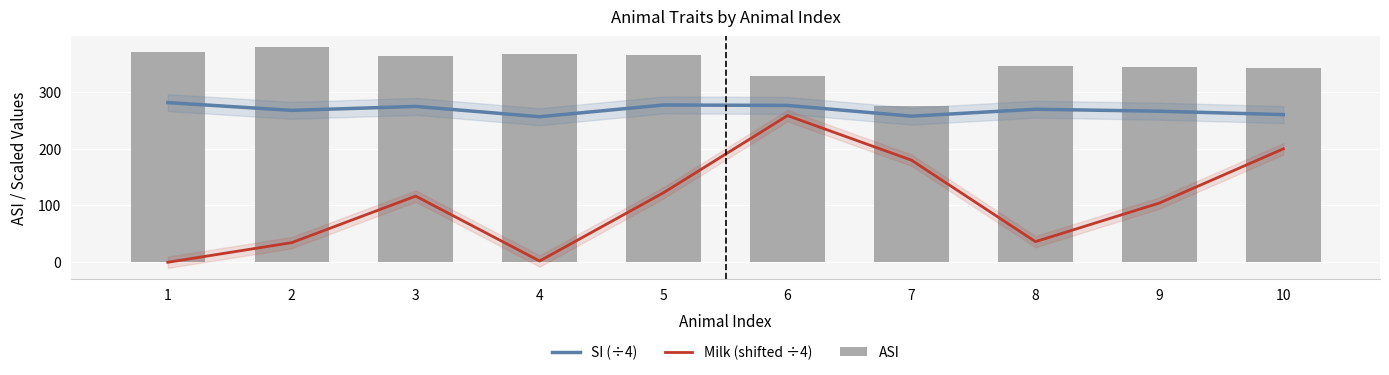

Reading left to right, what are all the values shown in this chart?

SI (÷4): 1=281.2	2=267.5	3=274.5	4=256.2	5=277.0	6=276.2	7=257.2	8=269.5	9=266.0	10=260.0
Milk (shifted ÷4): 1=-1.0	2=33.8	3=116.0	4=1.2	5=122.0	6=258.2	7=179.5	8=35.5	9=103.8	10=199.5
ASI: 1=370.0	2=379.0	3=364.0	4=368.0	5=365.0	6=329.0	7=275.0	8=346.0	9=345.0	10=342.0